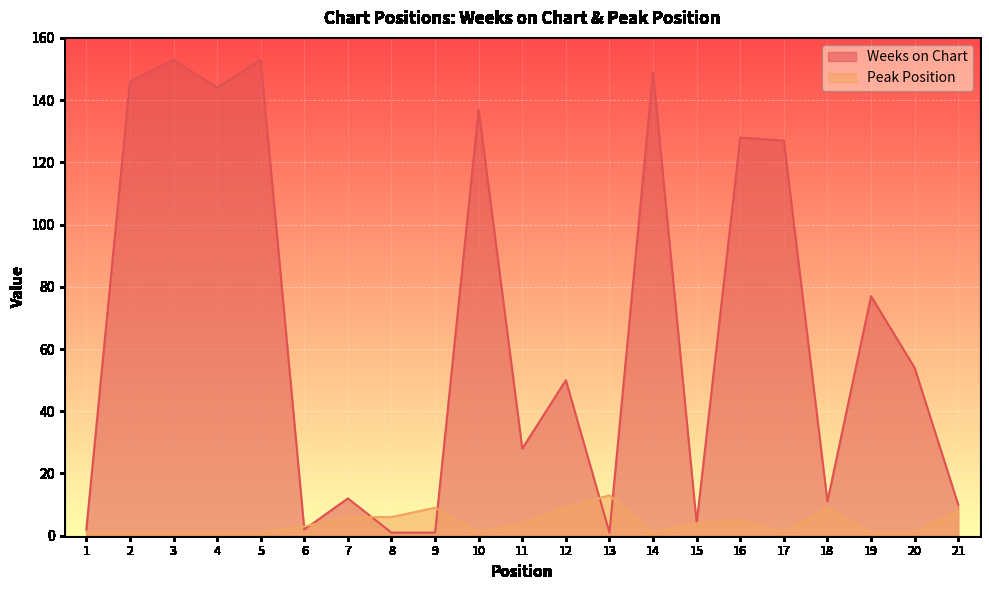

What is the minimum value for Peak Position?

1